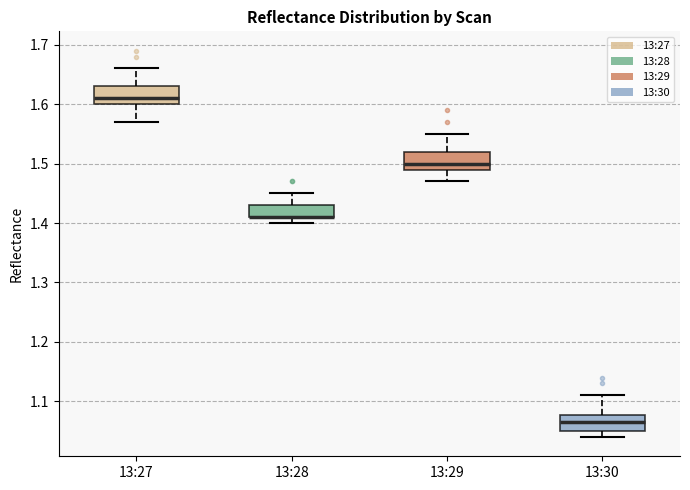

Reading left to right, transcribe this box plot: for each box, give where its median line is, the range the box spans, and where its two whiskers end, as read against the y-axis. The values are not printed on the chart, so give them approximately, as read against the axis.

13:27: median 1.61, box 1.60 to 1.63, whiskers 1.57 to 1.66
13:28: median 1.41 (drawn on the box's lower edge), box 1.41 to 1.43, whiskers 1.40 to 1.45
13:29: median 1.50, box 1.49 to 1.52, whiskers 1.47 to 1.55
13:30: median 1.07, box 1.05 to 1.08, whiskers 1.04 to 1.11